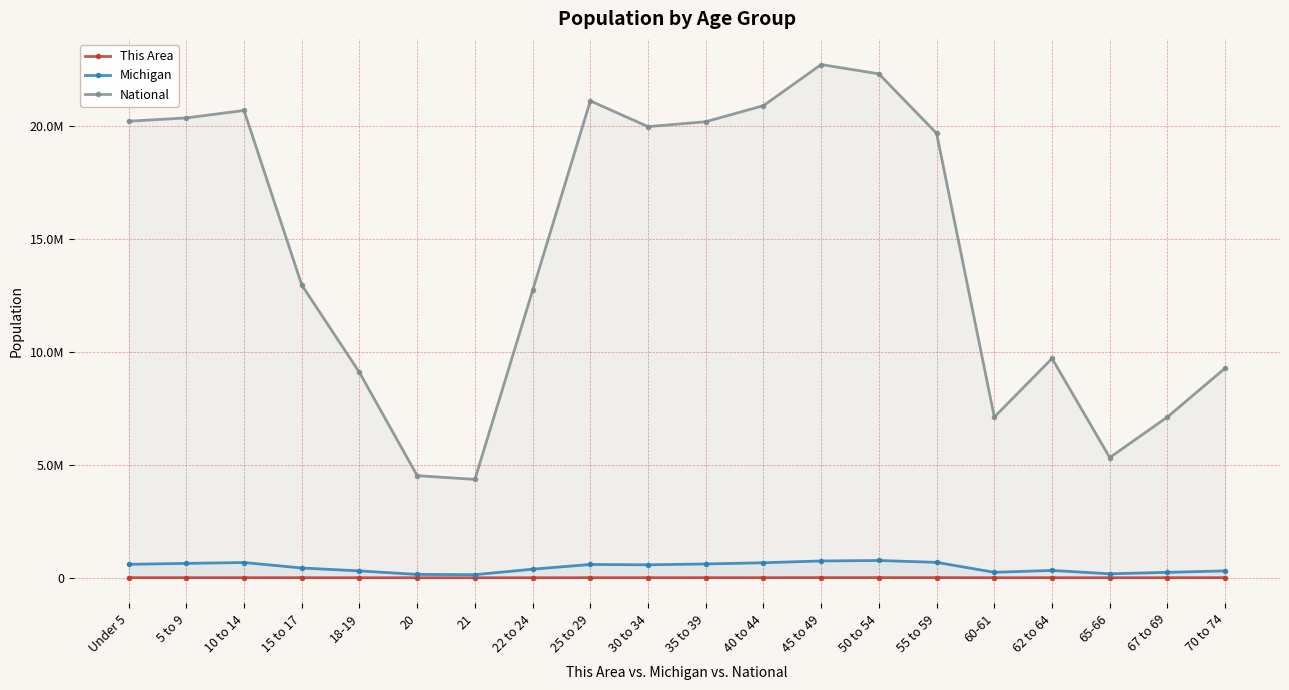

Is the value of This Area at 20 greater than the value of Michigan at 22 to 24?

No